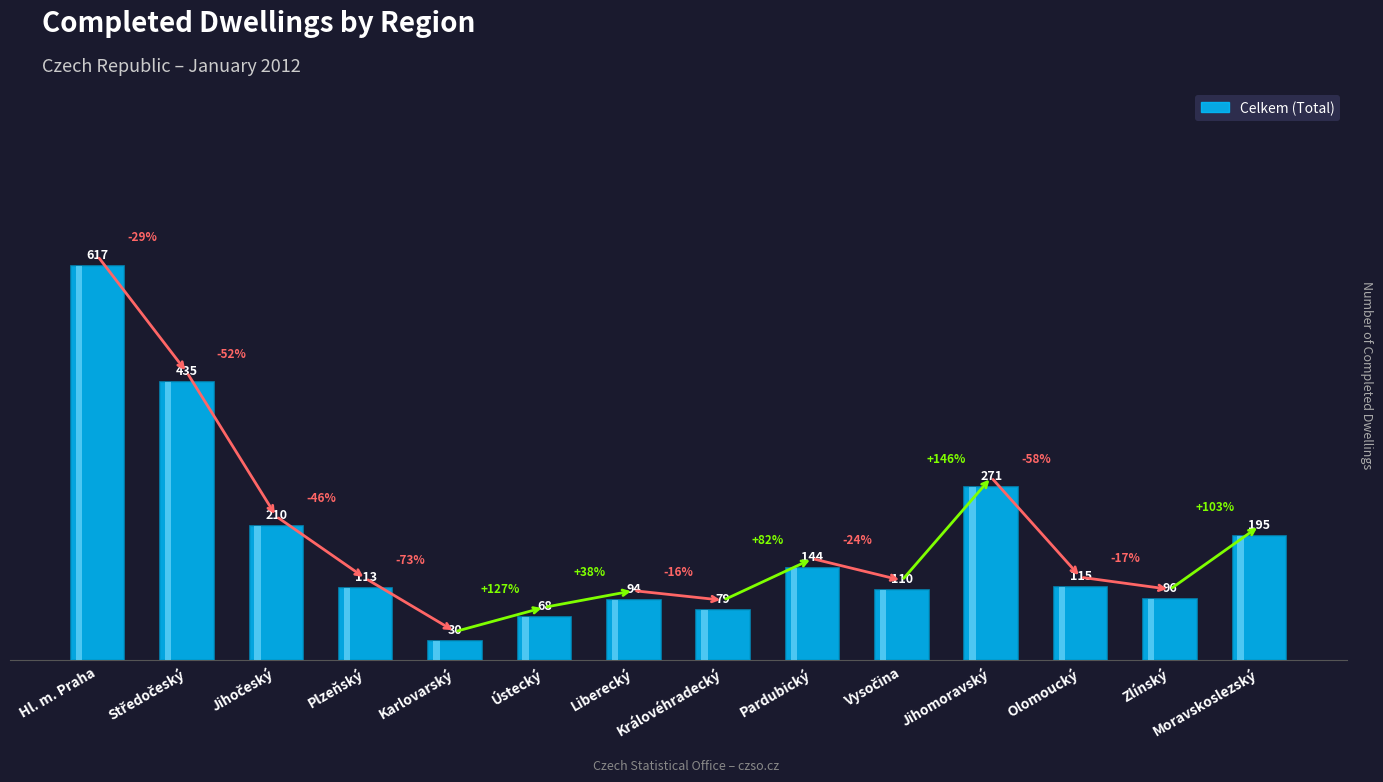

The value at Olomoucký is 49. True or false?

False